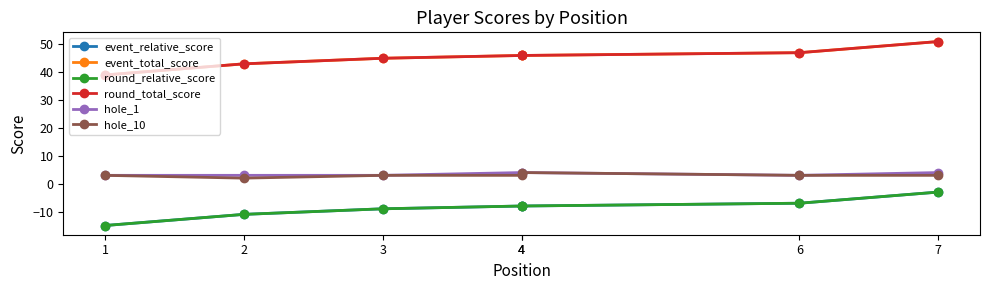

Which series has the largest total across all categories?

event_total_score